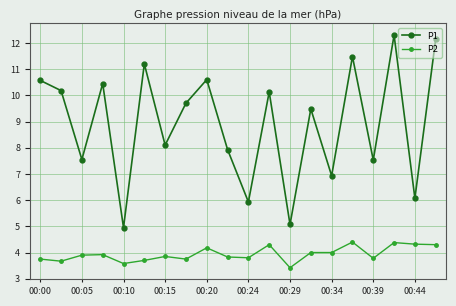

What is the value of the P2 point at the 3rd from the left?

3.9